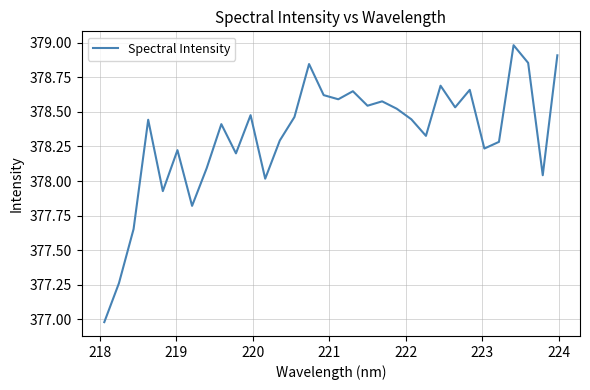

What is the difference between the maximum and minimum values?

2.0